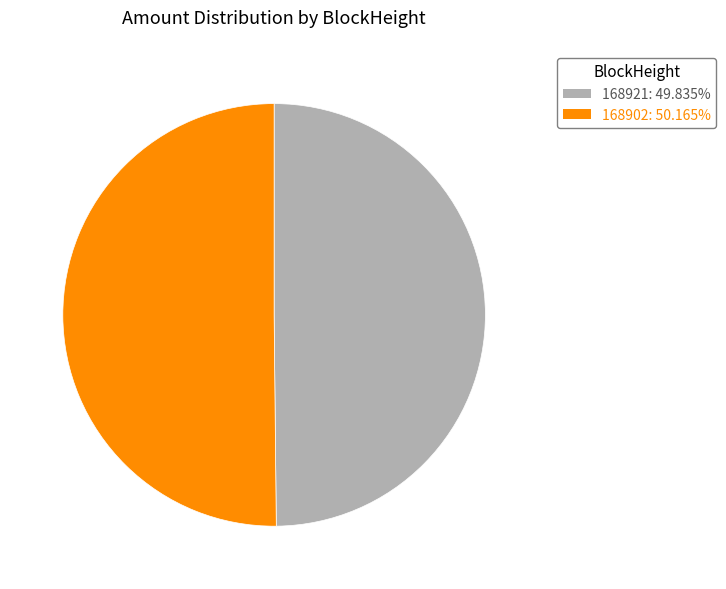

Combined, do 168902 and 168921 account for over 50%?

Yes